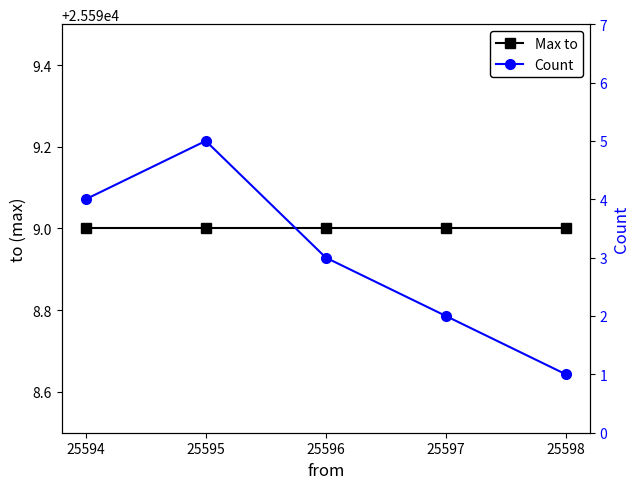

True or false: Count and Max to intersect in this chart.

False